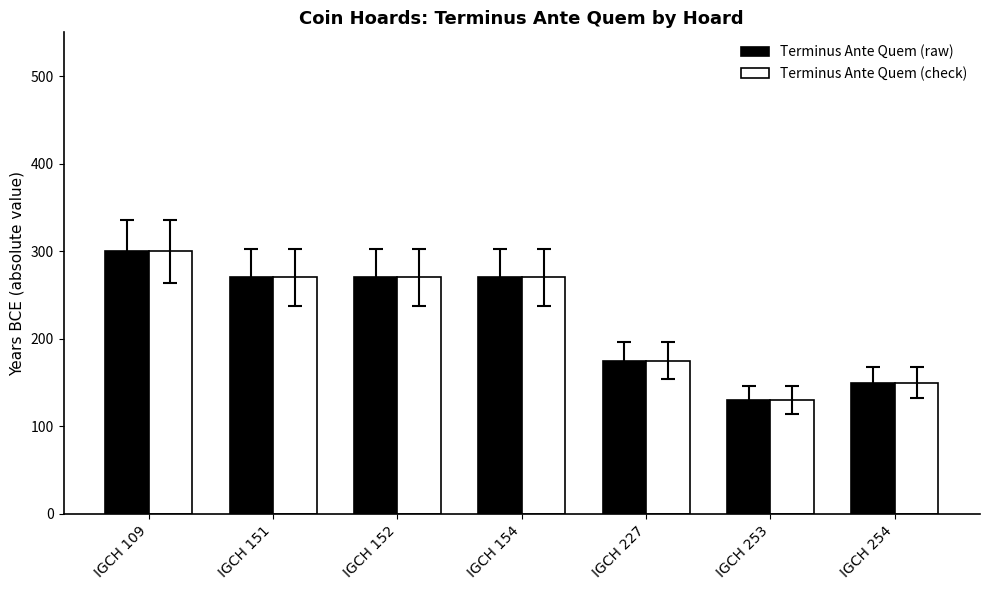

Which category has the lowest value in the Terminus Ante Quem (raw) series?

IGCH 253